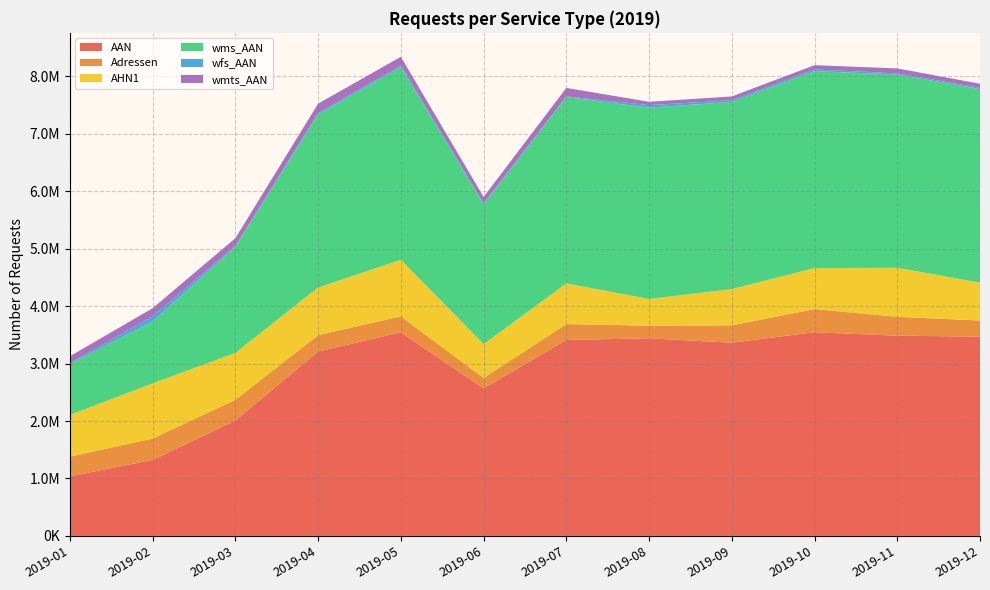

Reading left to right, extract all data points from this chart.

AAN: 1036175	1323239	2008638	3209883	3543375	2567255	3411049	3439873	3363405	3546619	3485001	3469256
Adressen: 343196	372050	360456	284640	278017	180816	276500	220006	301626	402020	328688	280171
AHN1: 725628	959835	816628	829314	984843	591184	706991	464514	632202	713119	854025	659713
wms_AAN: 889866	1078467	1847036	3012142	3357717	2429744	3244703	3331059	3258434	3430009	3362862	3369697
wfs_AAN: 14687	88211	15049	24028	25441	23404	12108	44243	28515	29605	22092	22054
wmts_AAN: 118769	142268	135122	164858	151071	108237	147310	57852	65910	73139	85817	70498